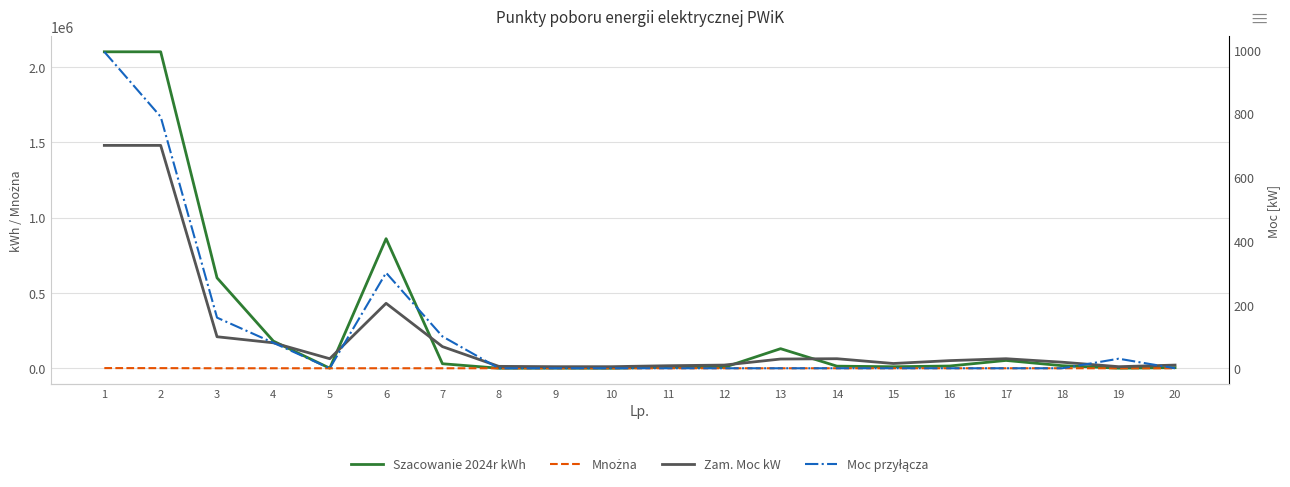

How many data points in Szacowanie 2024r kWh are above 15000?

9